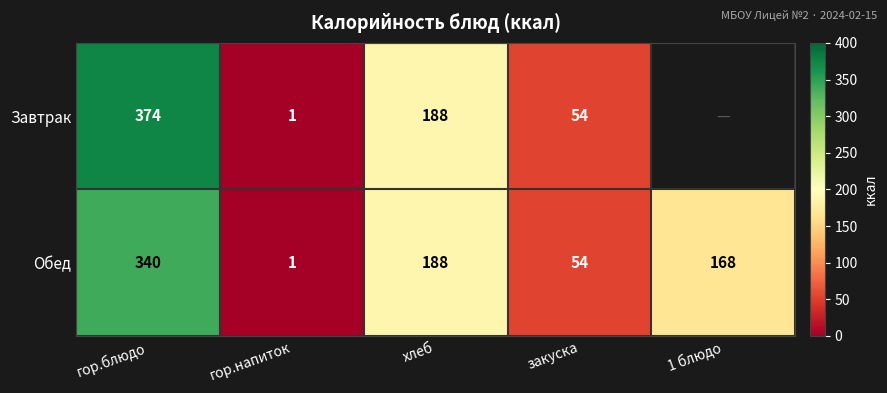

Is it true that Обед equals 0 at гор.напиток?

False